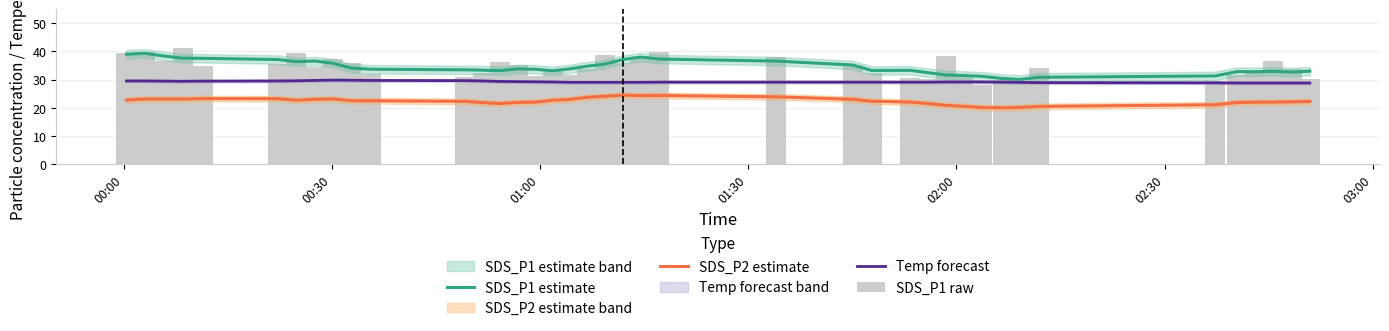

Reading left to right, transcribe all the data shown in this chart.

SDS_P1 estimate: 39.0	39.3	38.4	37.6	37.6	37.1	36.4	36.6	35.8	34.1	33.7	33.5	33.3	33.2	33.8	33.7	33.1	33.8	34.8	35.5	37.1	38.0	37.3	36.6	35.2	33.2	33.3	32.5	31.6	31.5	31.2	30.4	30.1	30.8	31.3	32.8	32.8	33.0	32.7	33.0
SDS_P2 estimate: 22.7	23.1	23.1	23.1	23.3	23.2	22.7	23.0	23.1	22.5	22.5	22.3	21.8	21.5	21.9	22.0	22.7	23.0	23.7	24.1	24.5	24.3	24.4	23.9	23.0	22.3	22.0	21.5	20.9	20.5	20.1	20.0	20.1	20.5	21.1	21.9	22.0	22.0	22.1	22.2
Temp forecast: 29.5	29.5	29.5	29.4	29.5	29.5	29.6	29.7	29.8	29.8	29.7	29.6	29.5	29.3	29.3	29.2	29.2	29.0	29.0	29.0	29.0	29.0	29.1	29.1	29.1	29.1	29.1	29.1	29.2	29.2	29.2	29.1	29.0	28.9	28.9	28.8	28.8	28.8	28.8	28.8
SDS_P1 raw: 39.5	39.7	36.7	41.1	34.8	35.7	39.5	34.5	37.5	35.8	31.8	30.9	32.4	36.4	35.2	31.1	33.9	31.7	33.7	38.6	35.9	37.6	39.9	38.0	35.0	32.3	30.7	30.2	38.3	30.9	28.1	29.8	28.8	34.2	29.4	31.8	32.2	36.5	33.9	30.3